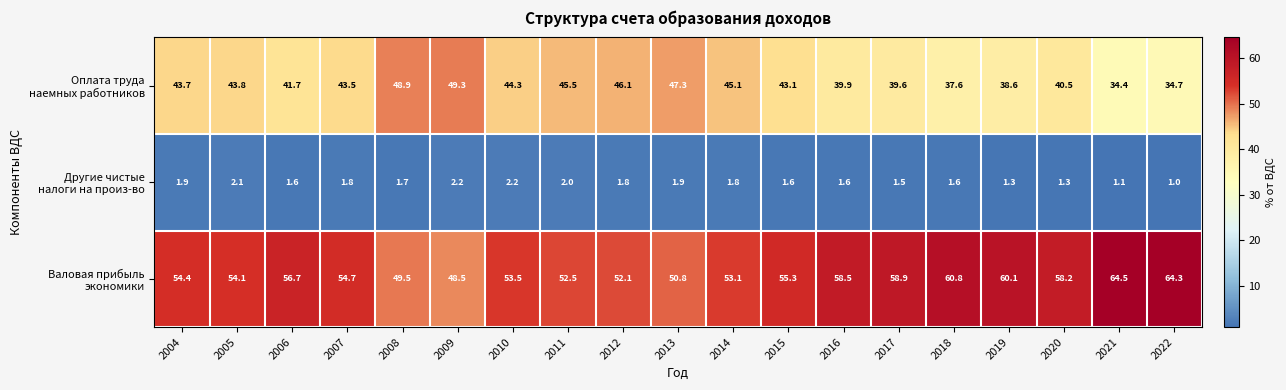

At which category is the sum across all series the highest?

2008